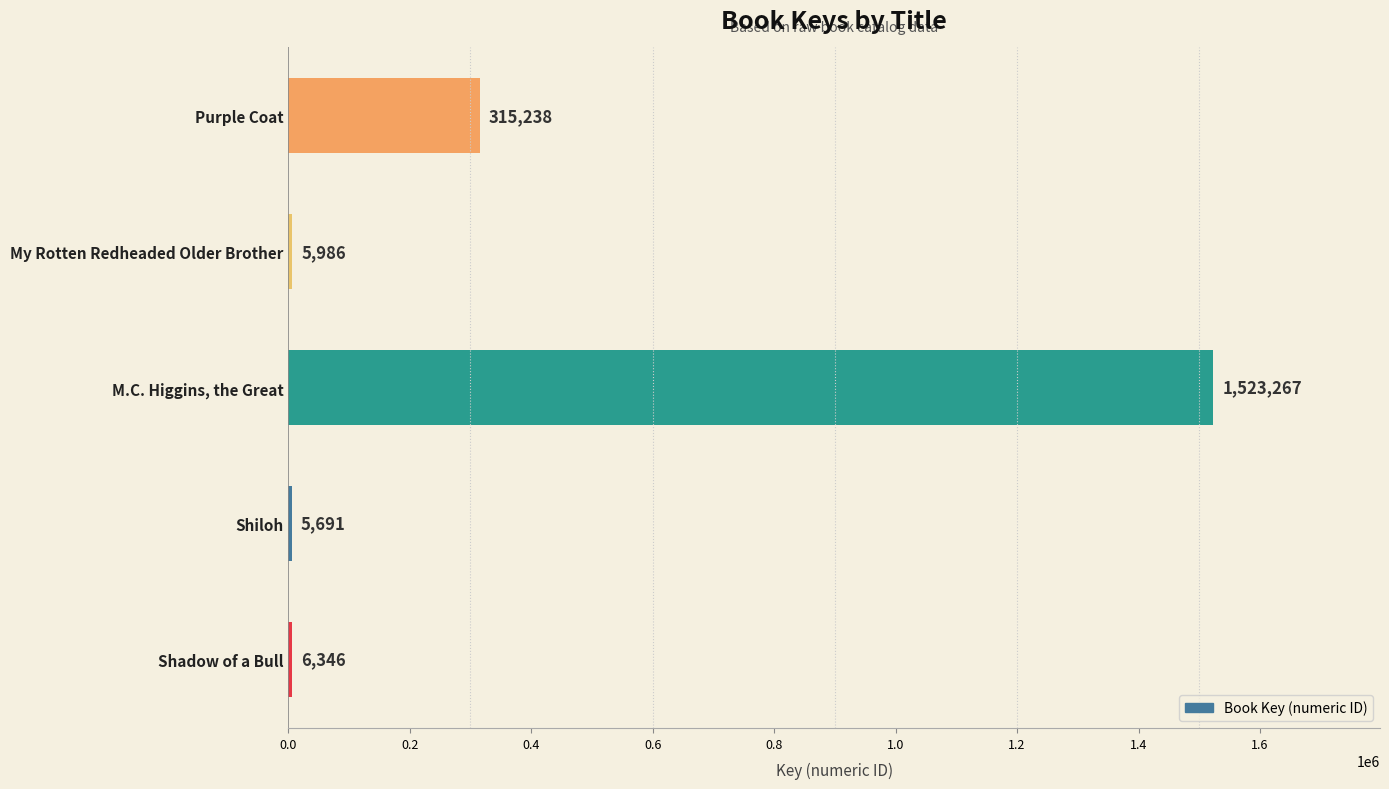

The chart shows a value of 445648 at M.C. Higgins, the Great. True or false?

False